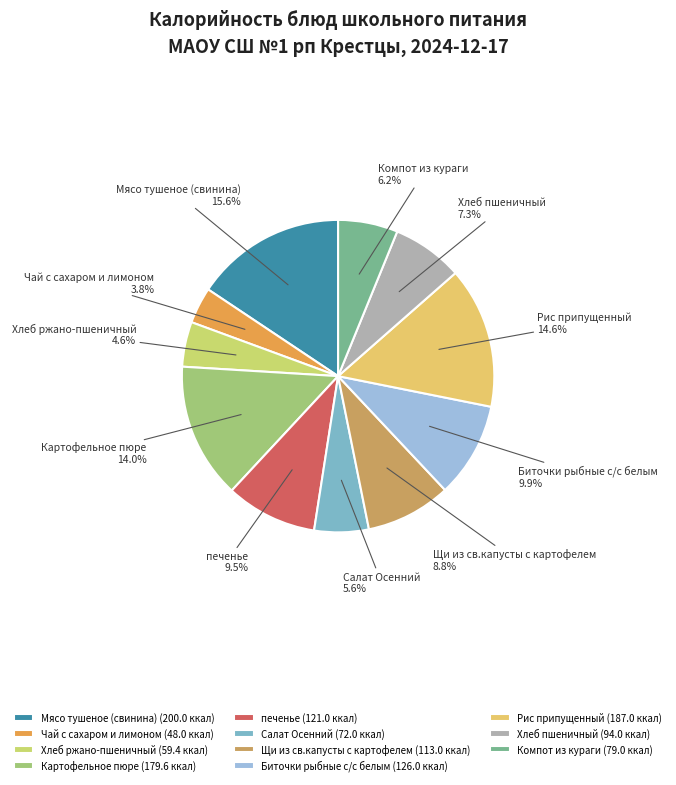

Which category has the biggest portion of the pie?

Мясо тушеное (свинина)